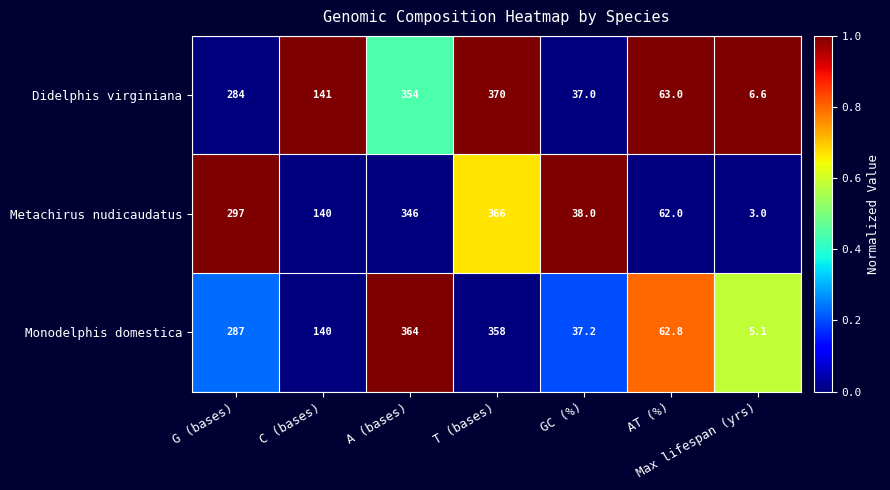

What is the sum of all Metachirus nudicaudatus values?

1252.0